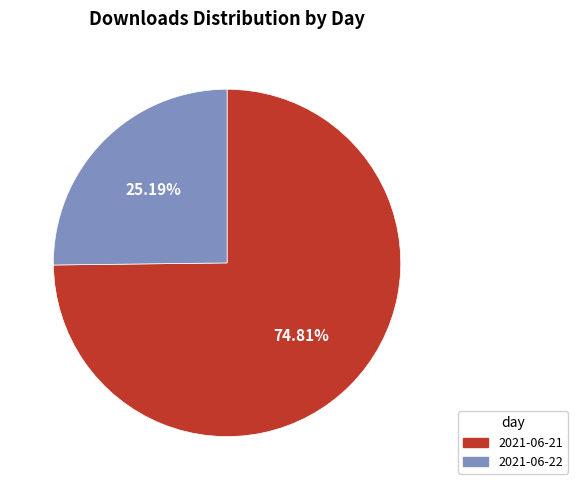

What percentage is the 2021-06-21 slice, to the nearest percent?

75%